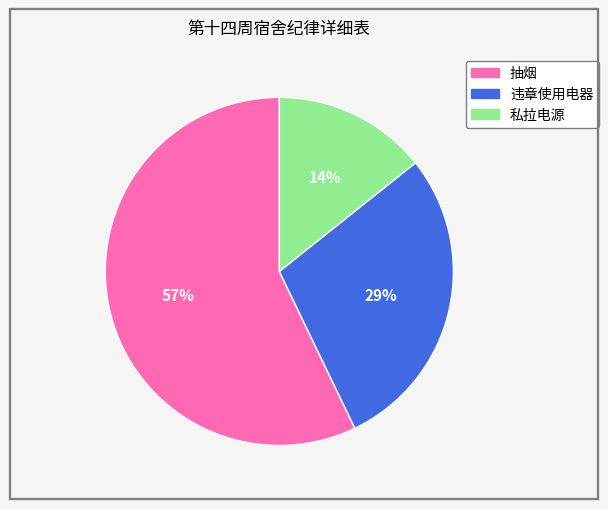

Which slice is the smallest?

私拉电源